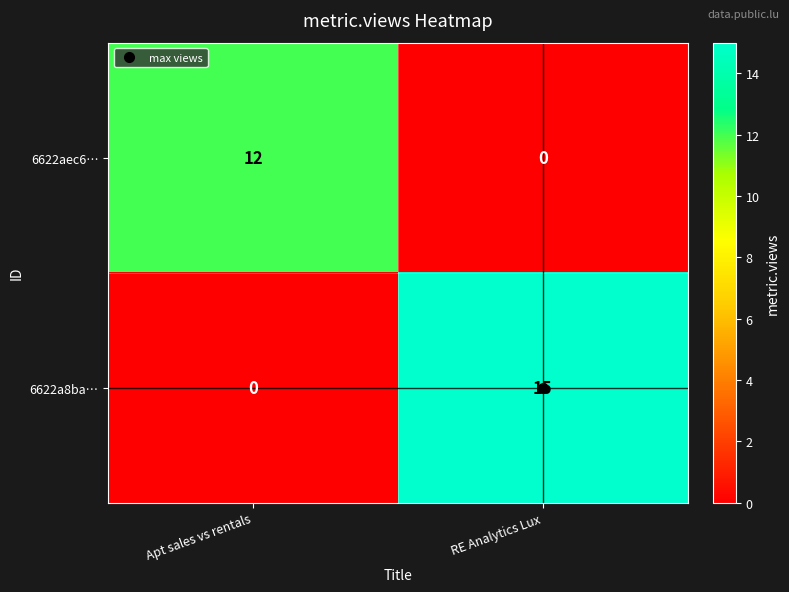

What is the difference between the maximum and minimum values in the 6622aec6… series?

12